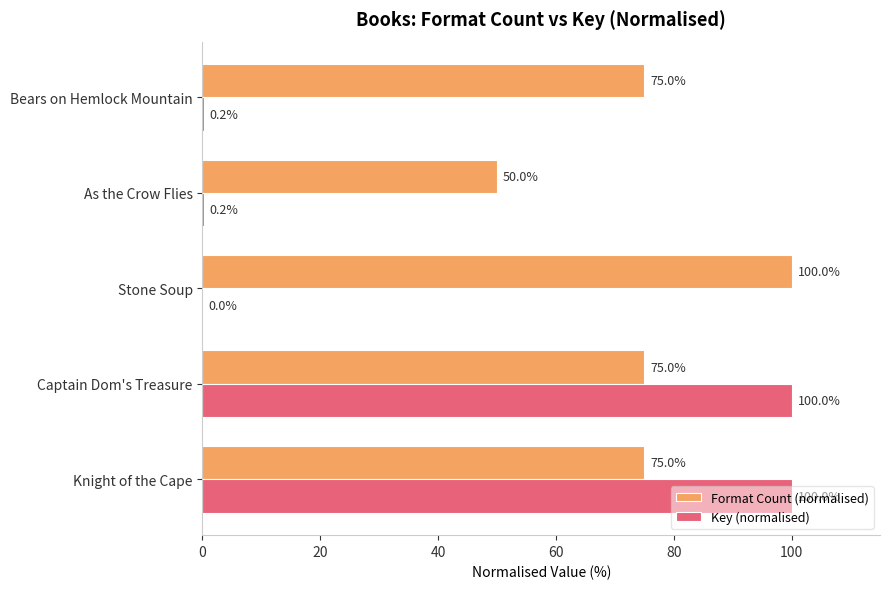

Which series has the largest total across all categories?

Format Count (normalised)